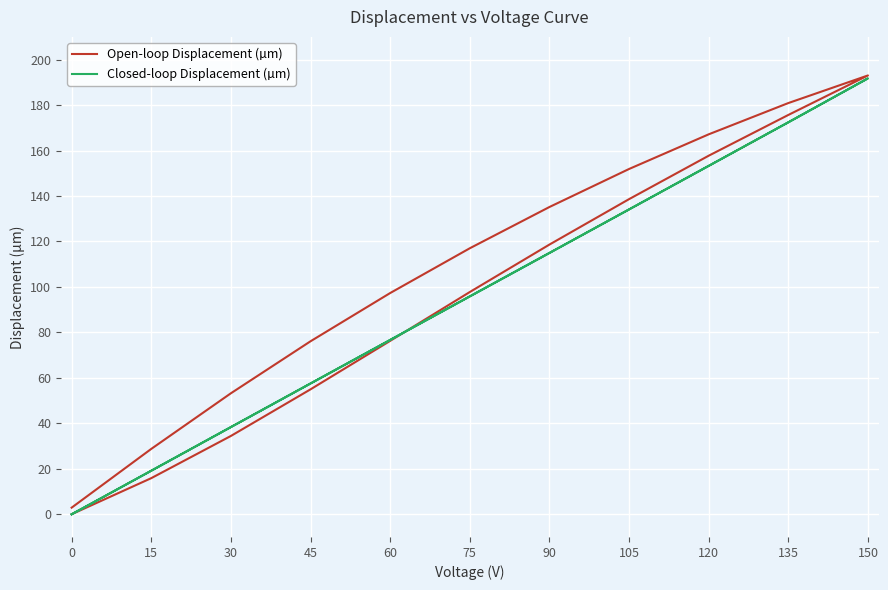

Which series has the largest range (max minus min)?

Open-loop Displacement (µm)